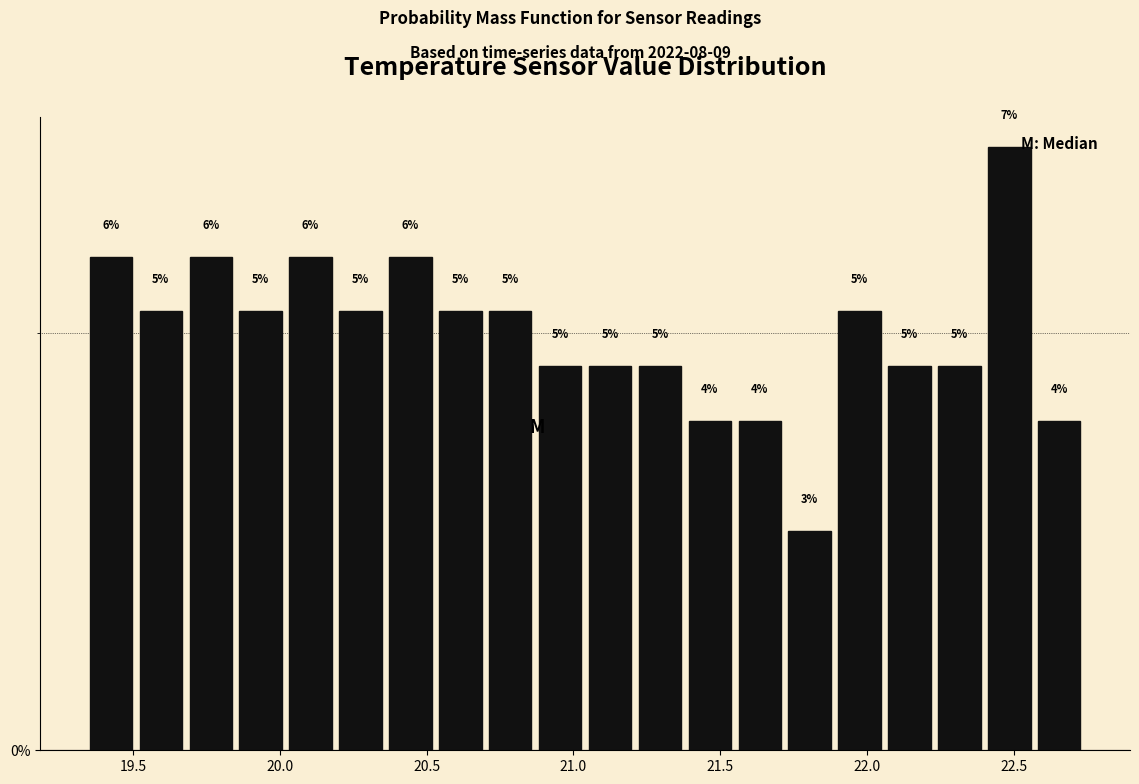

Read against the x-axis, roughly where is the centre of the tallest bar?

22.50